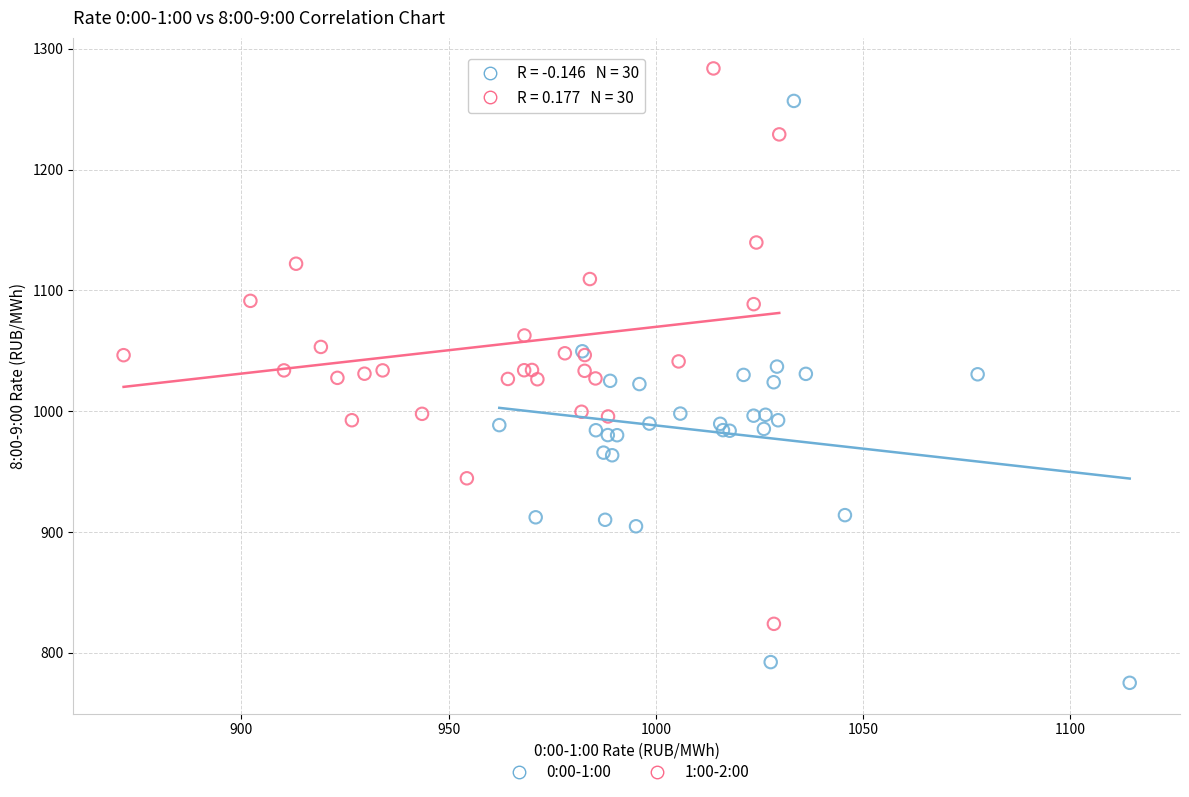

Which series has the widest spread of Y values?

0:00-1:00